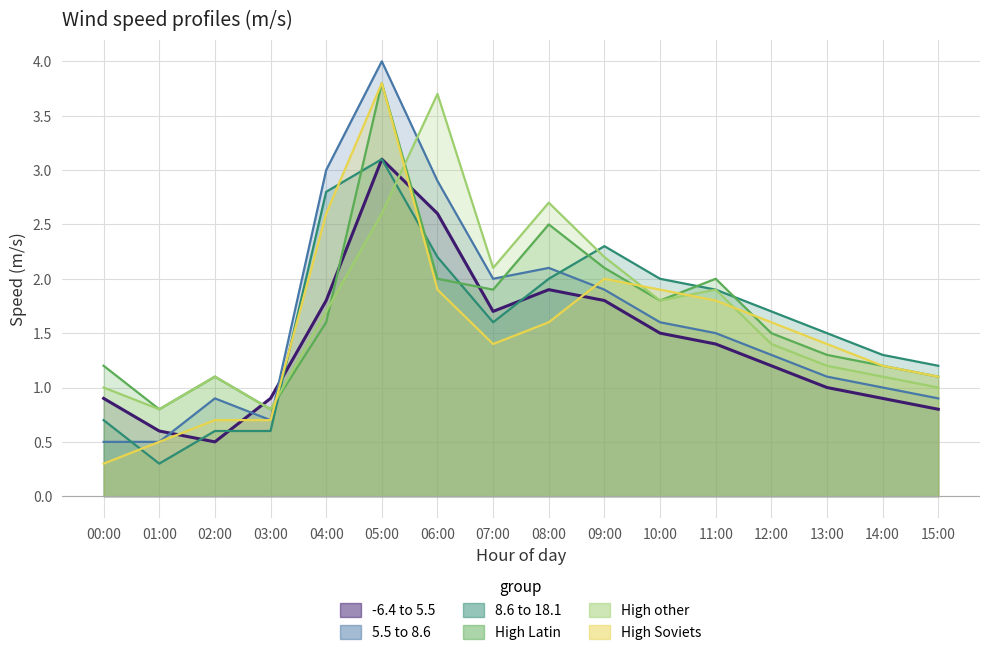

Is it true that 5.5 to 8.6 equals 1.6 at 10:00?

True